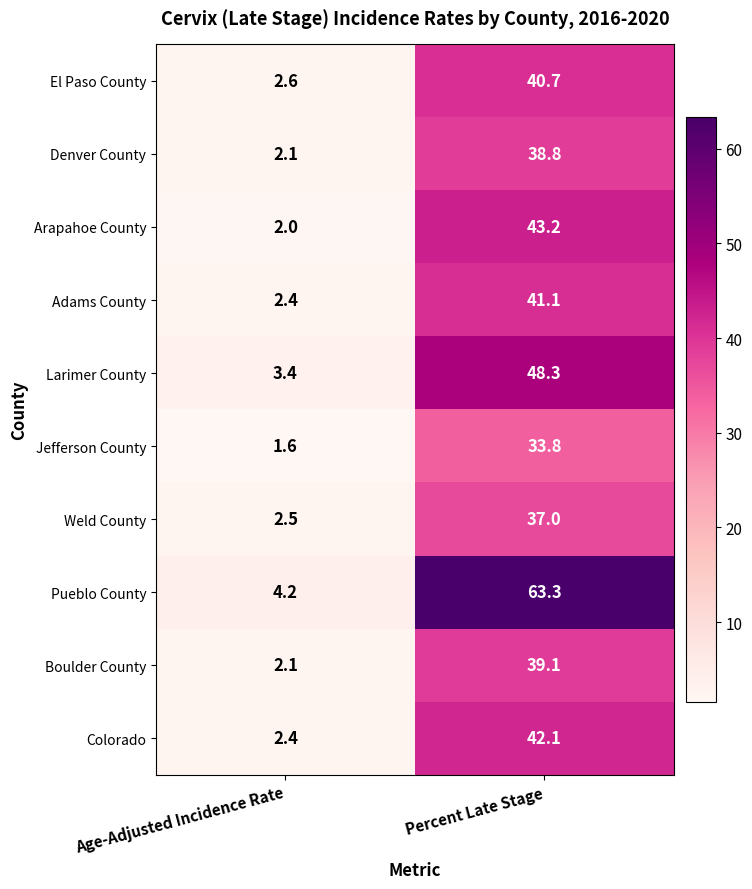

Reading right to left, list all the values displayed in this chart.

El Paso County: Percent Late Stage=40.7	Age-Adjusted Incidence Rate=2.6
Denver County: Percent Late Stage=38.8	Age-Adjusted Incidence Rate=2.1
Arapahoe County: Percent Late Stage=43.2	Age-Adjusted Incidence Rate=2.0
Adams County: Percent Late Stage=41.1	Age-Adjusted Incidence Rate=2.4
Larimer County: Percent Late Stage=48.3	Age-Adjusted Incidence Rate=3.4
Jefferson County: Percent Late Stage=33.8	Age-Adjusted Incidence Rate=1.6
Weld County: Percent Late Stage=37.0	Age-Adjusted Incidence Rate=2.5
Pueblo County: Percent Late Stage=63.3	Age-Adjusted Incidence Rate=4.2
Boulder County: Percent Late Stage=39.1	Age-Adjusted Incidence Rate=2.1
Colorado: Percent Late Stage=42.1	Age-Adjusted Incidence Rate=2.4